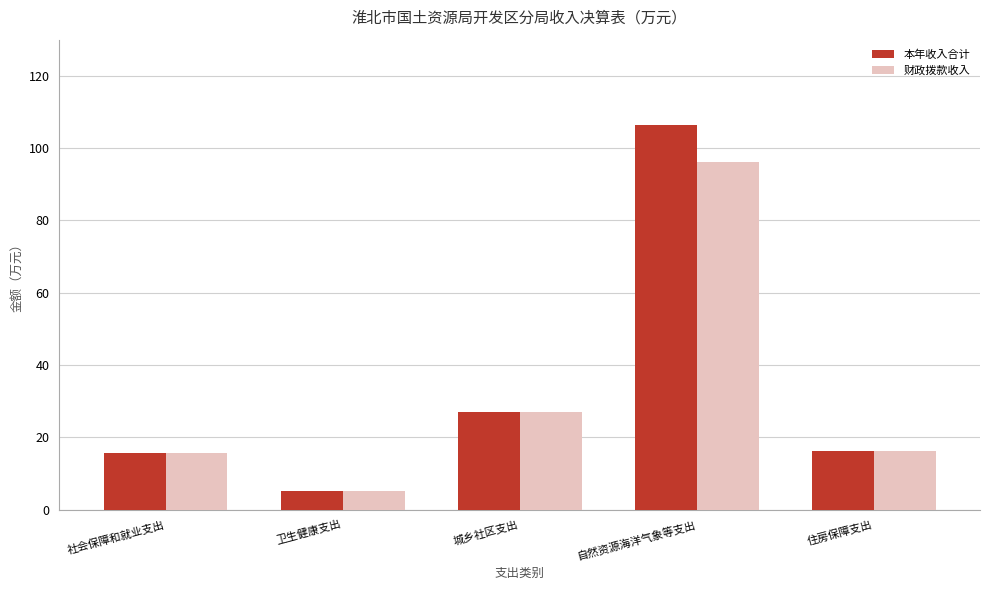

Rank the series by their average value, from highest to lowest.

本年收入合计, 财政拨款收入